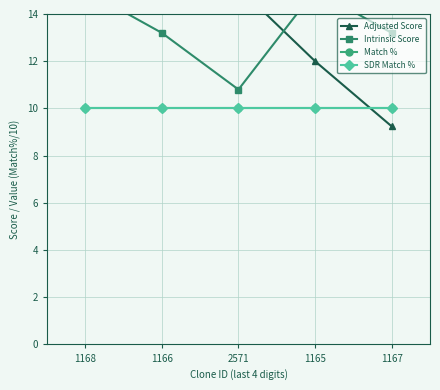

What is the value of the SDR Match % point at the 2nd from the left?

10.0